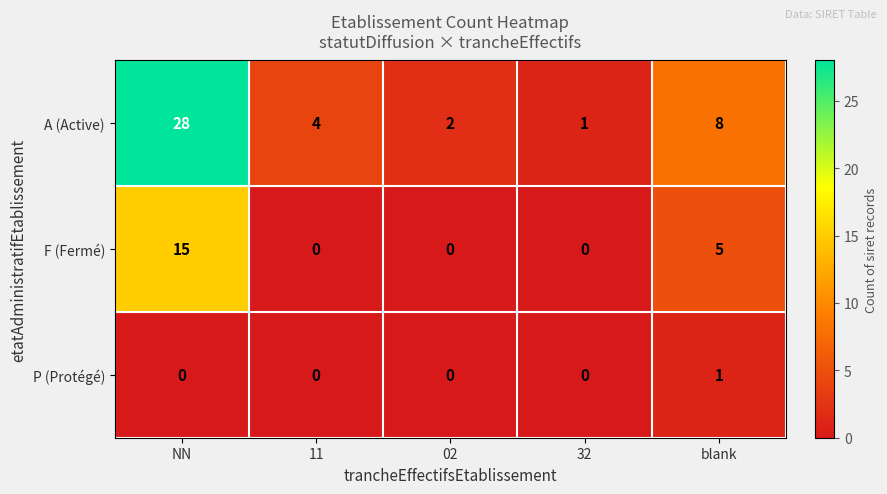

Is the value of F (Fermé) at 11 greater than the value of P (Protégé) at blank?

No